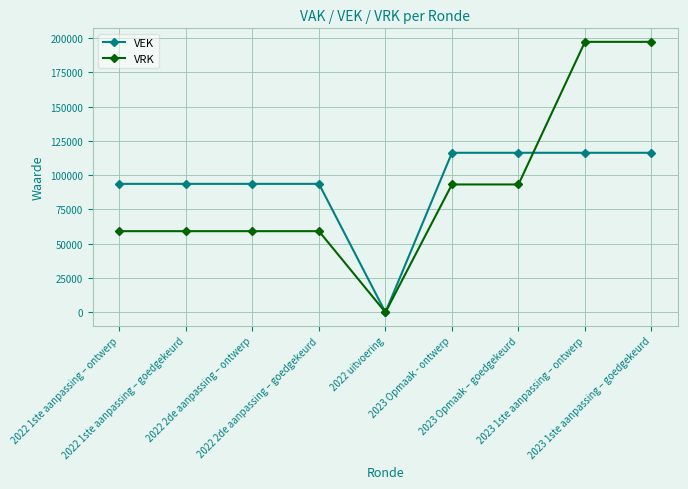

How many VEK values are between 93700 and 116370?

8